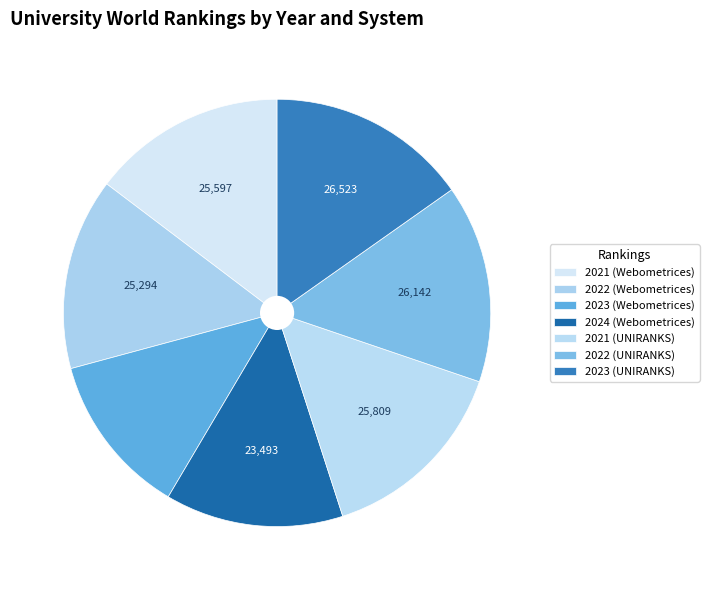

Which has a higher value, 2022 (UNIRANKS) or 2023 (UNIRANKS)?

2023 (UNIRANKS)